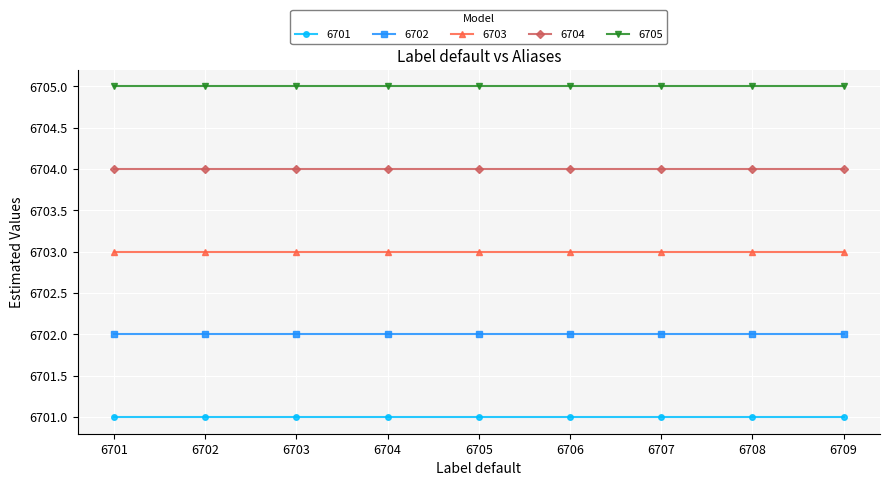

What is the approximate value of 6701 at 6703?

6701